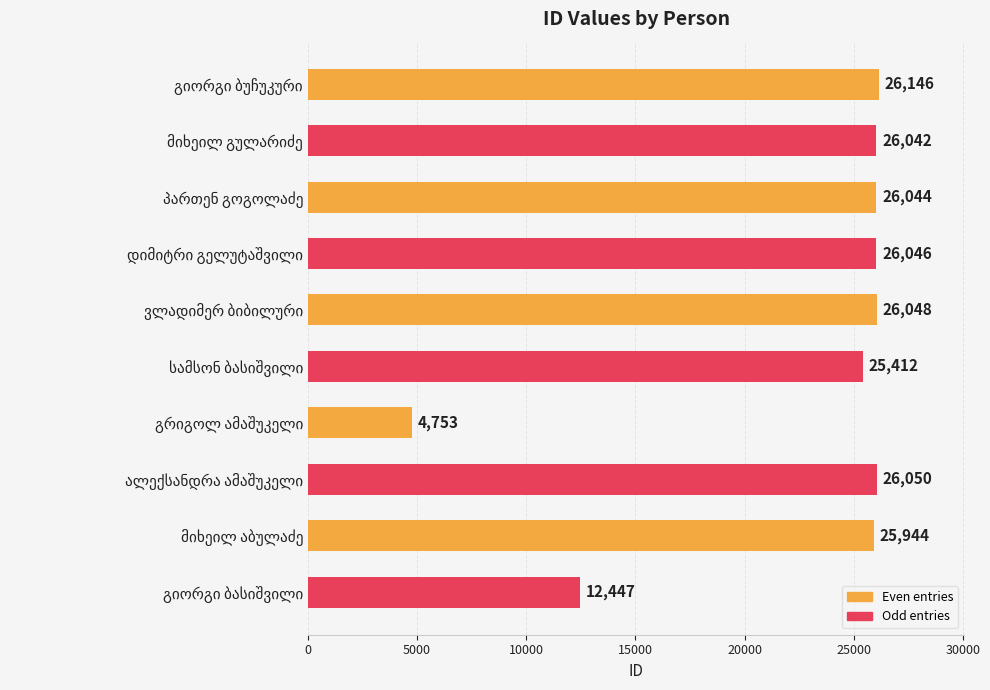

How many distinct data groups are displayed?

1